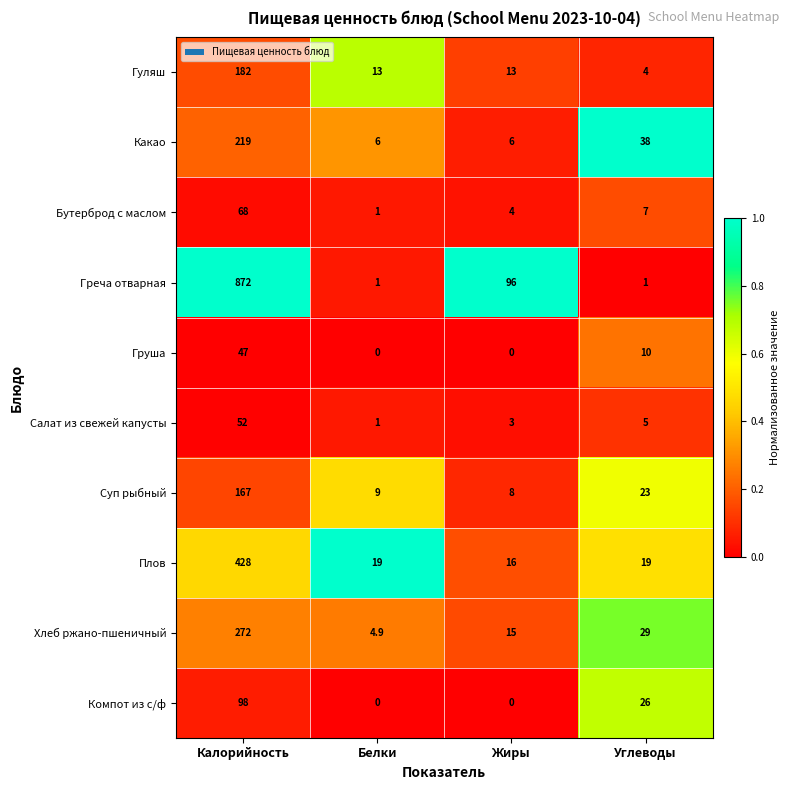

Rank the series at Калорийность from lowest to highest value.

Груша, Салат из свежей капусты, Бутерброд с маслом, Компот из с/ф, Суп рыбный, Гуляш, Какао, Хлеб ржано-пшеничный, Плов, Греча отварная